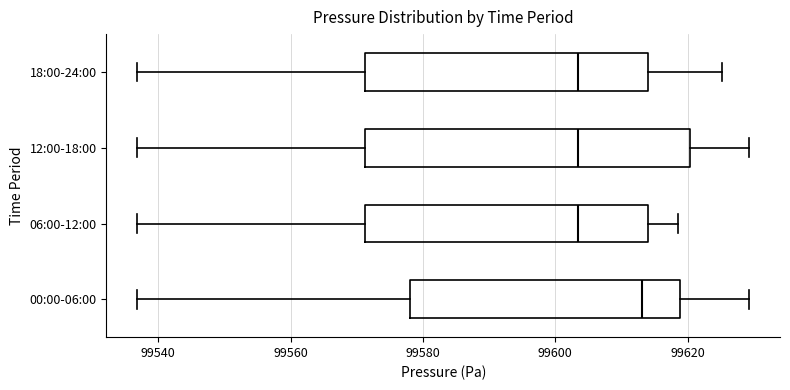

Comparing the boxes themselves (not the whiskers), which one is the widest?

12:00-18:00